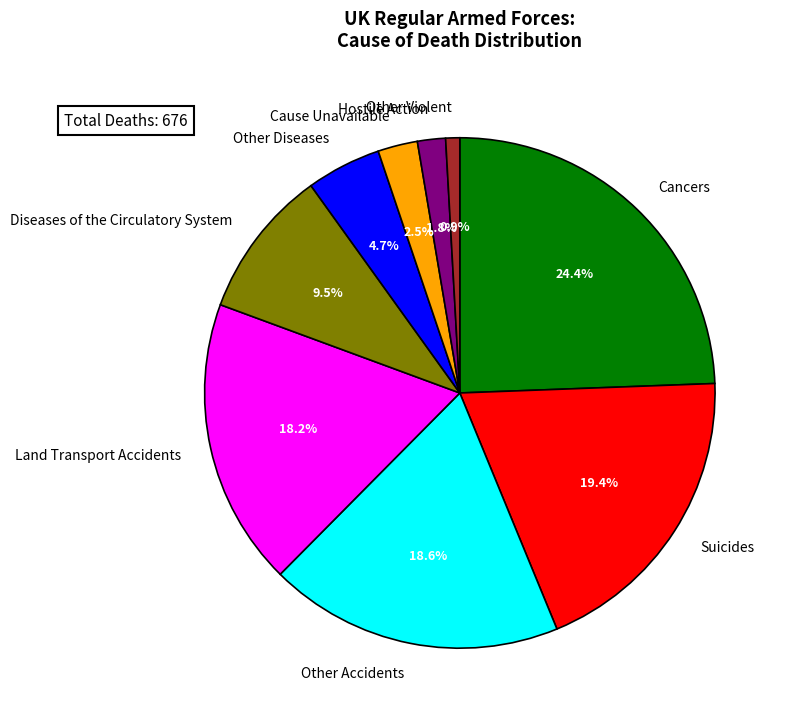

Which category has the smallest portion of the pie?

Other Violent